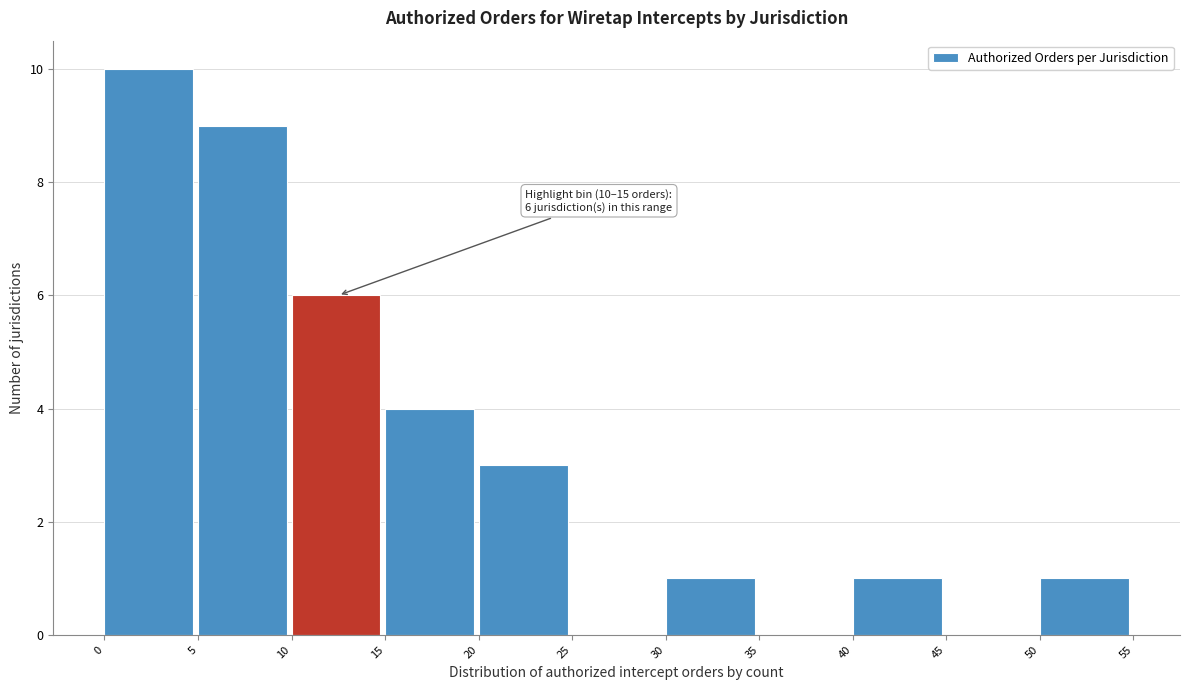

Over which range of the x-axis is the bar tallest?

0 to 5